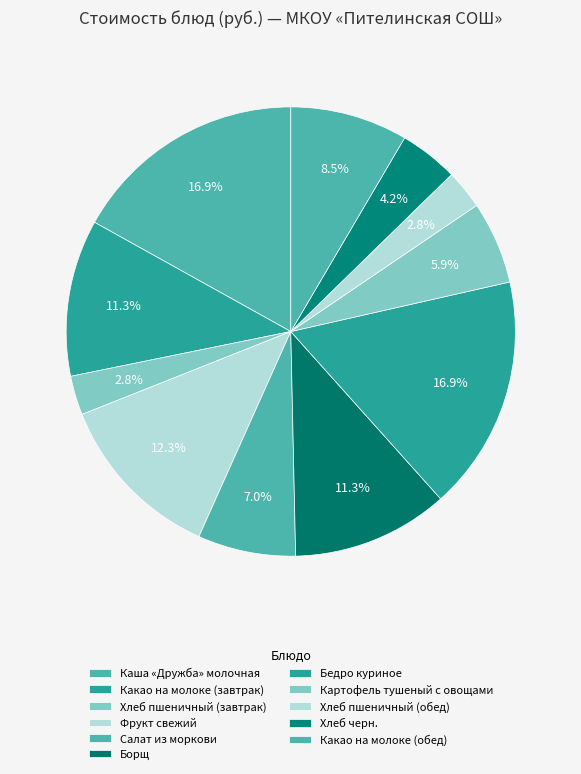

What is the largest slice in the pie chart?

Каша «Дружба» молочная